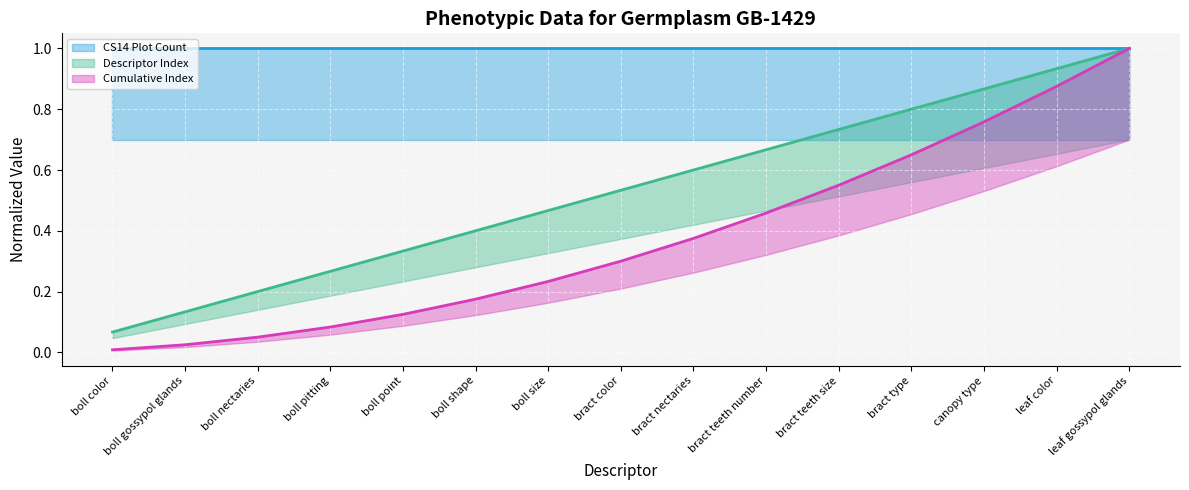

What is the average value of the Descriptor Index (line) series?

0.5